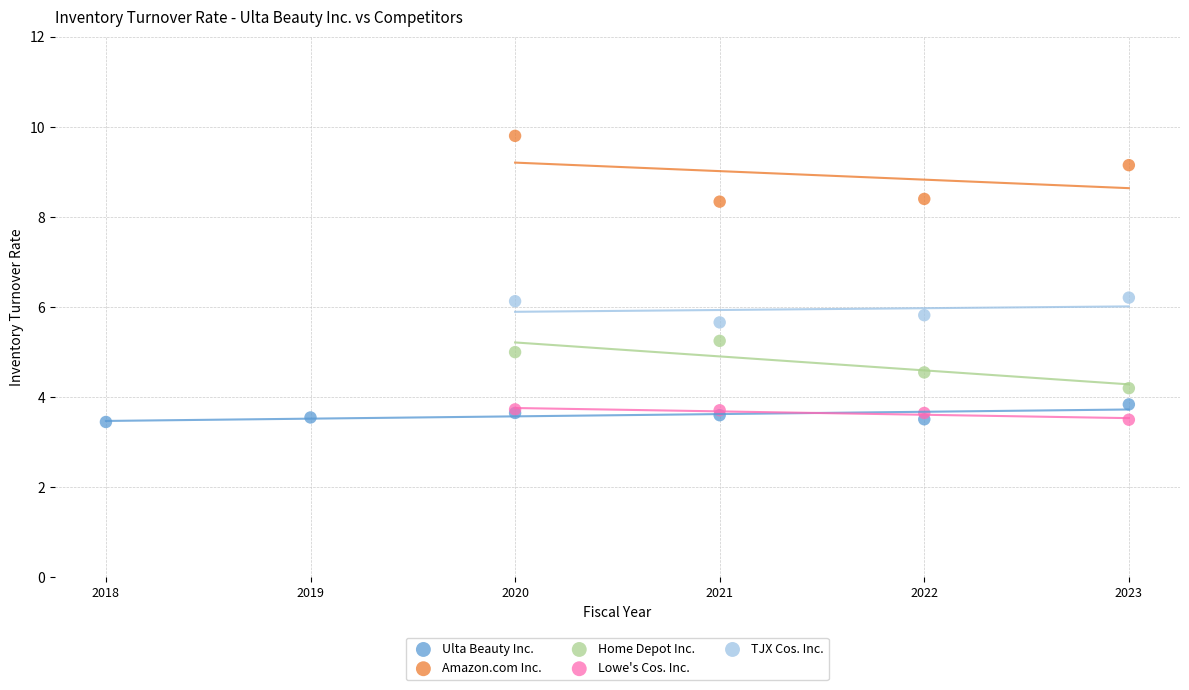

Which series has the largest Y range (max minus min)?

Amazon.com Inc.